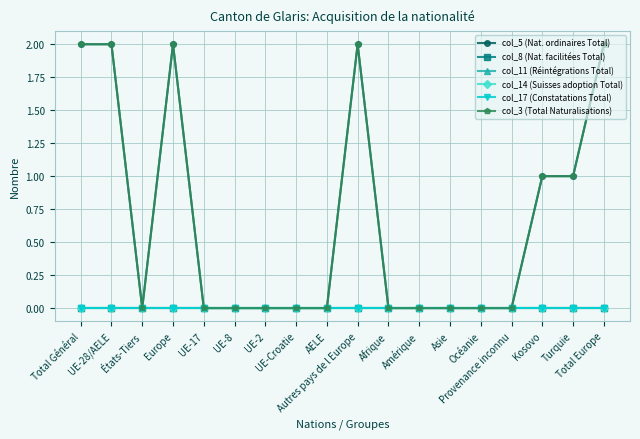

What is the label of the 16th point from the left?

Kosovo